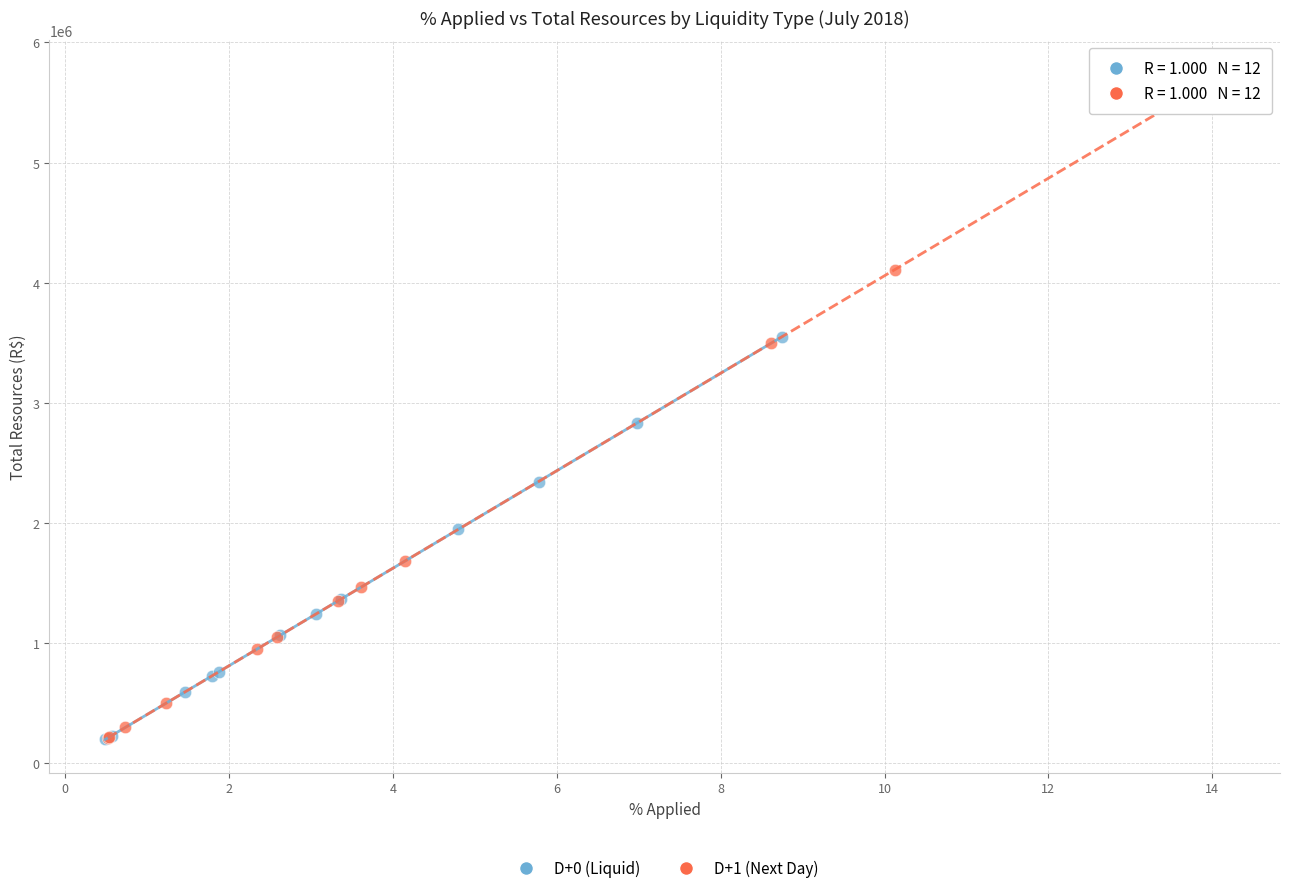

Which series has the widest spread of Y values?

D+1 (Next Day)